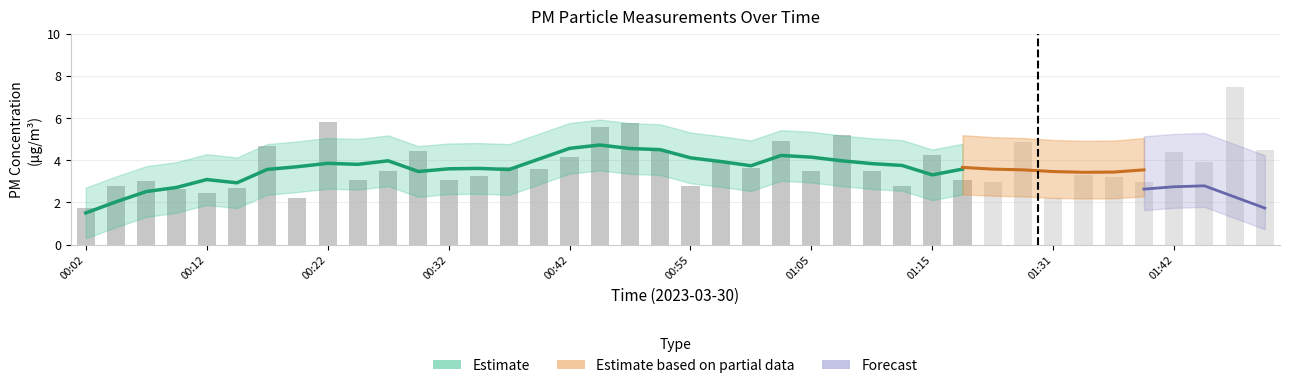

Which has a higher value, 01:37 or 00:37?

00:37